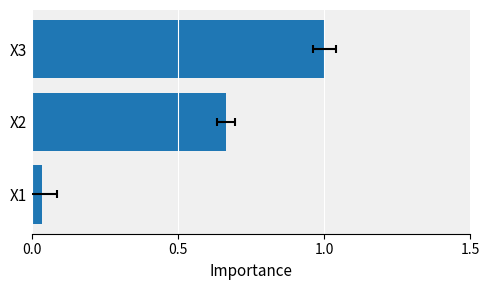

What is the maximum value shown in the chart?

1.0